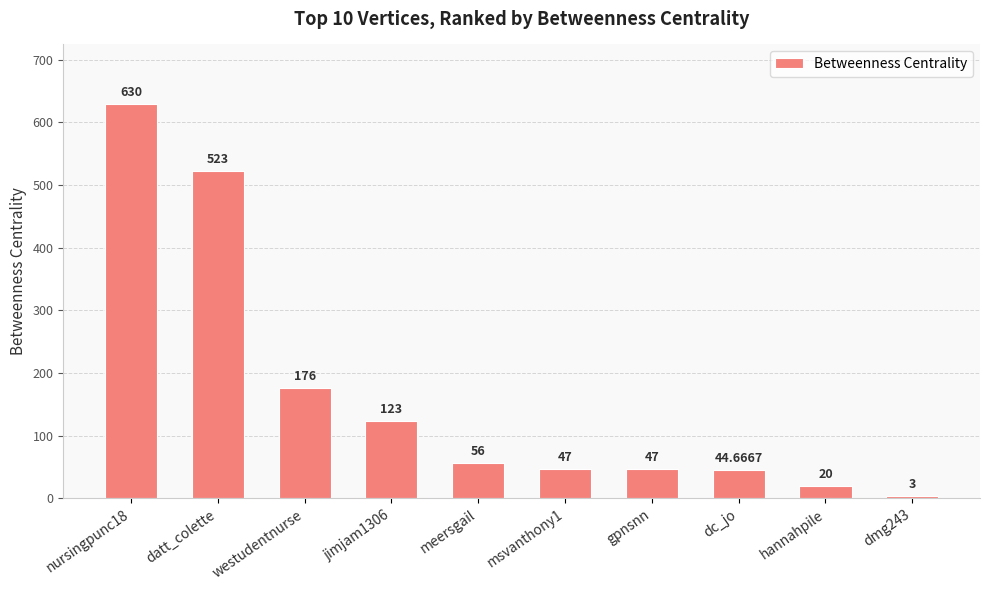

The value at msvanthony1 is 47.0. True or false?

True